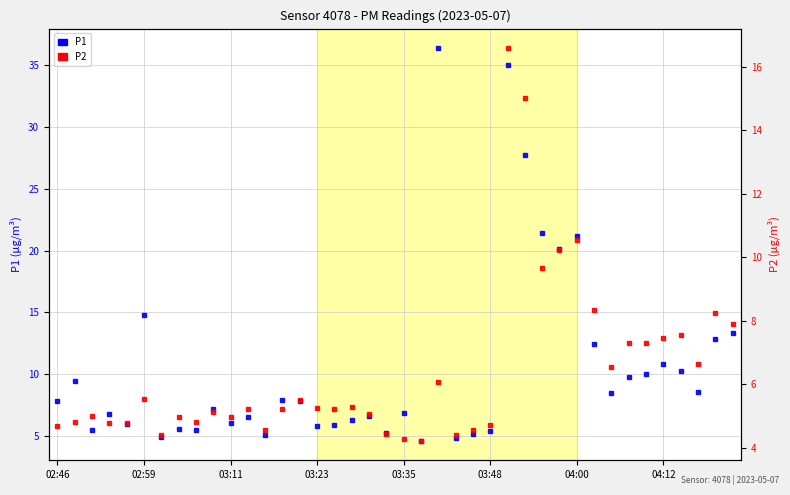

Between 15 and 27, which series saw the biggest shift?

P1